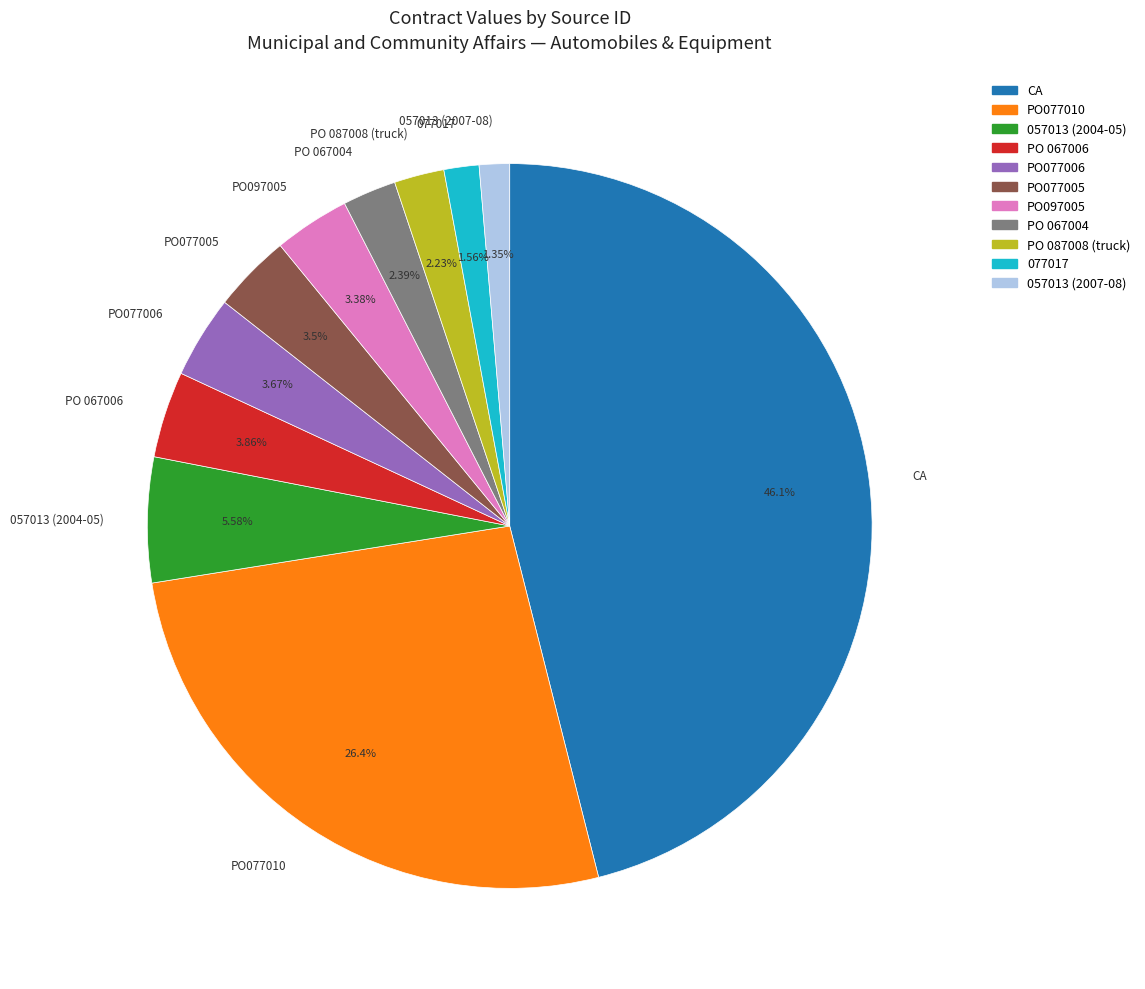

Is there a majority slice in this chart?

No